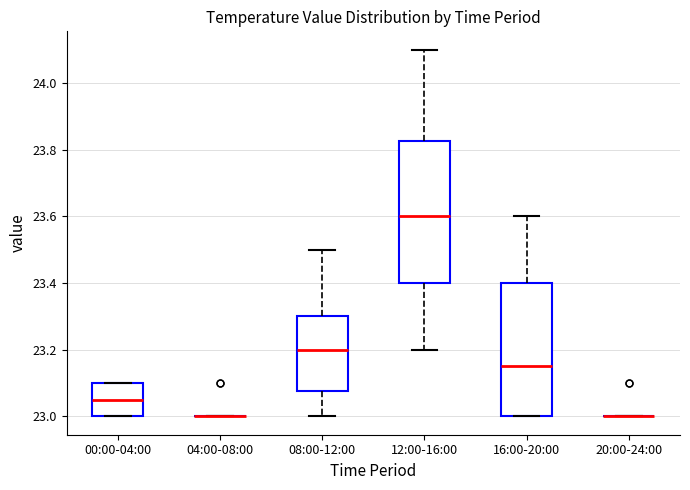

Reading left to right, read every box against the y-axis: the position of its median line, the range the box covers, and the ends of its whiskers. The values are not printed on the chart, so give them approximately, as read against the axis.

00:00-04:00: median 23.06, box 23.00 to 23.10, whiskers 23.00 to 23.10
04:00-08:00: box collapsed to a line at 23.00, whiskers 23.00 to 23.00
08:00-12:00: median 23.20, box 23.08 to 23.30, whiskers 23.00 to 23.50
12:00-16:00: median 23.60, box 23.40 to 23.82, whiskers 23.20 to 24.10
16:00-20:00: median 23.16, box 23.00 to 23.40, whiskers 23.00 to 23.60
20:00-24:00: box collapsed to a line at 23.00, whiskers 23.00 to 23.00